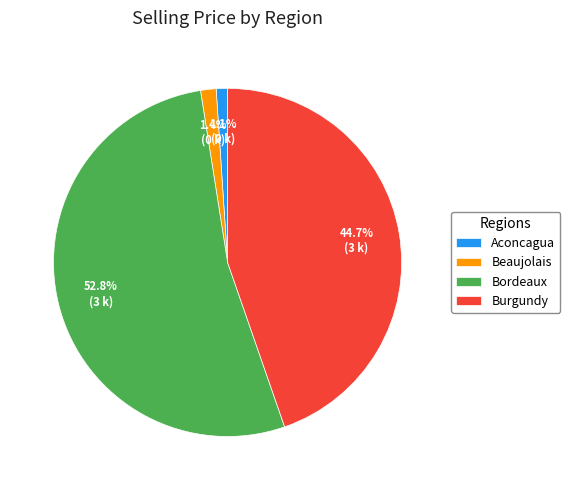

Which category has the biggest portion of the pie?

Bordeaux